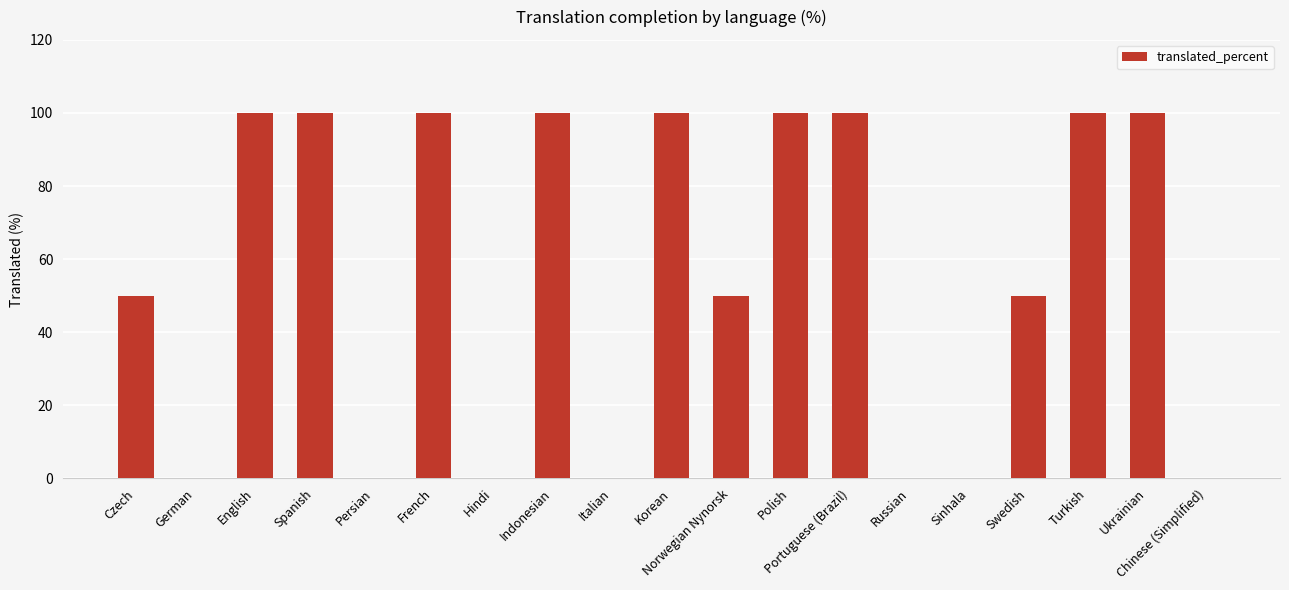

Between German and French, which is larger?

French